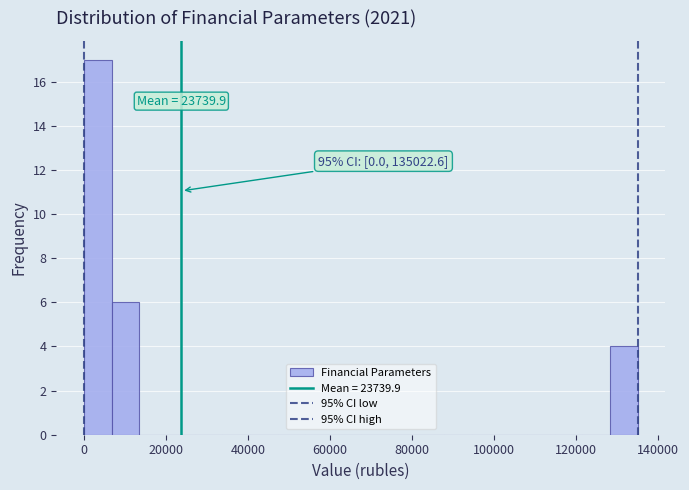

Around what value on the x-axis is the tallest bar? Give the approximate position of its centre, as read against the axis.

4000